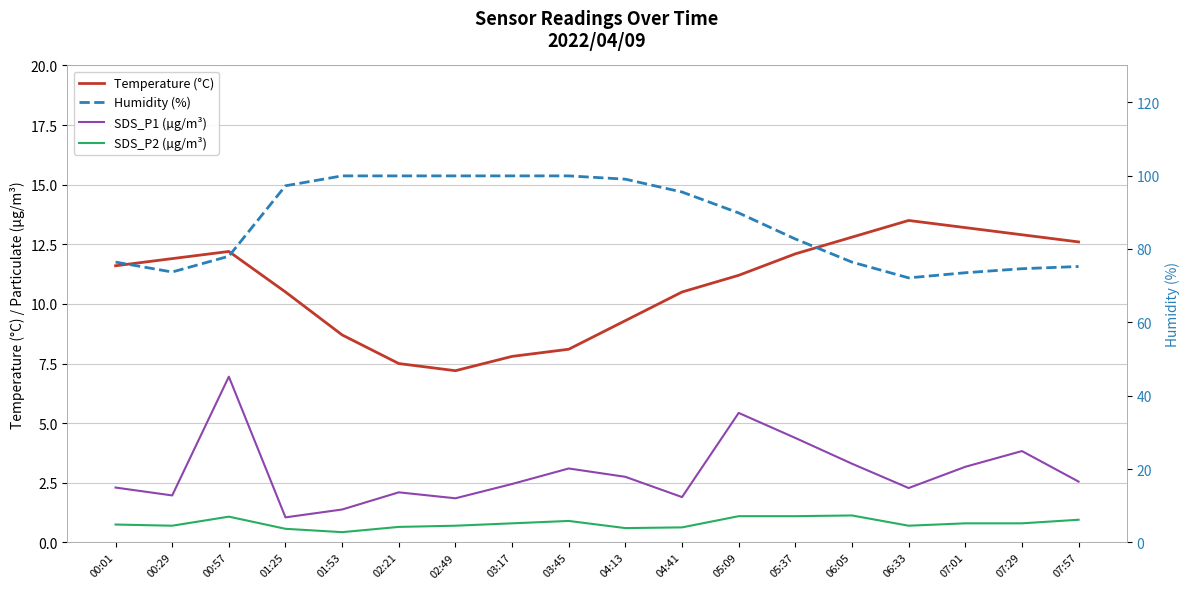

True or false: Temperature (°C) has more than 0 points higher than both neighbors.

True